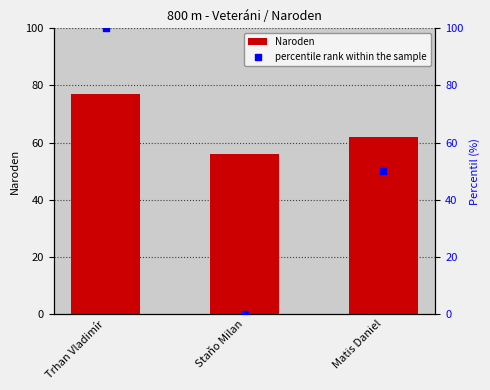

What are all the series names shown in the legend?

Naroden, percentile rank within the sample